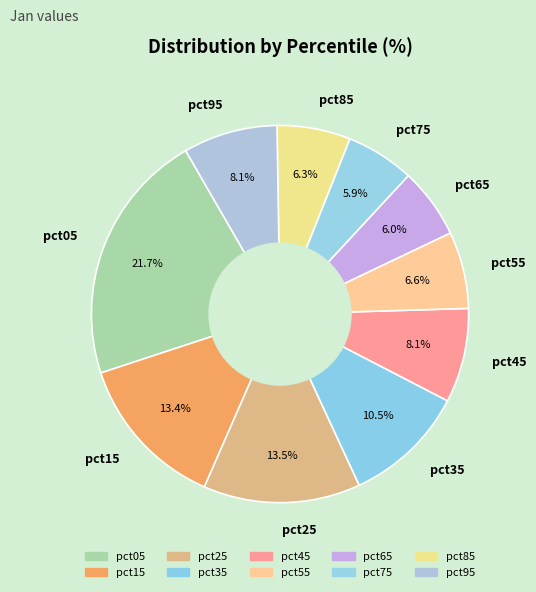

Does pct55 account for over 50% of the chart?

No